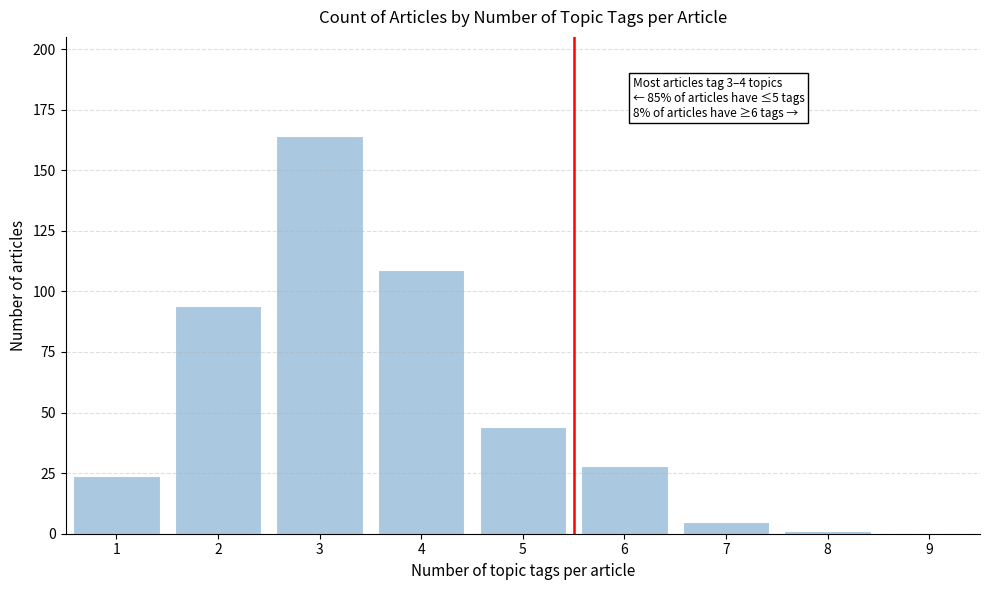

Which range on the x-axis has the tallest bar?

2.5 to 3.5